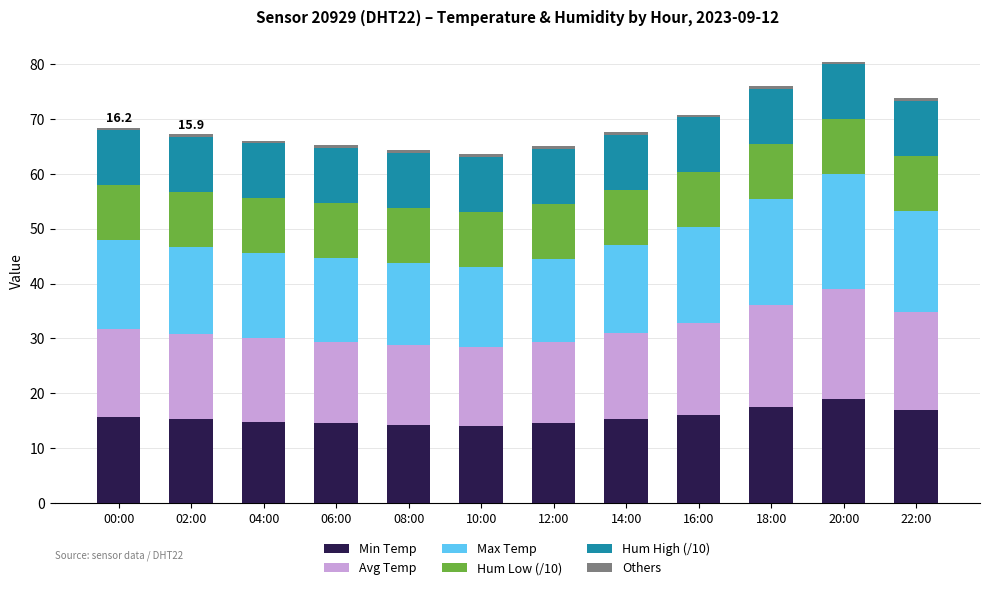

The Min Temp series shows 14.5 at 06:00. True or false?

True